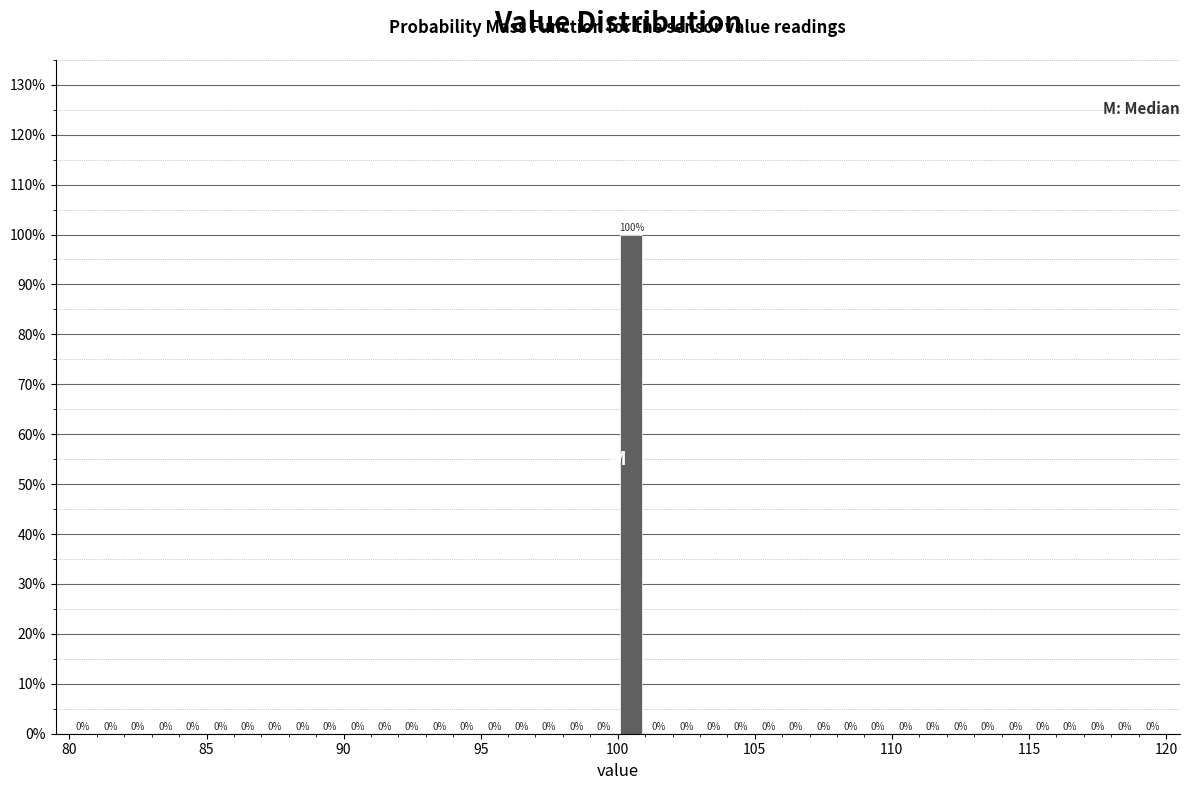

Around what value on the x-axis is the tallest bar? Give the approximate position of its centre, as read against the axis.

100.5